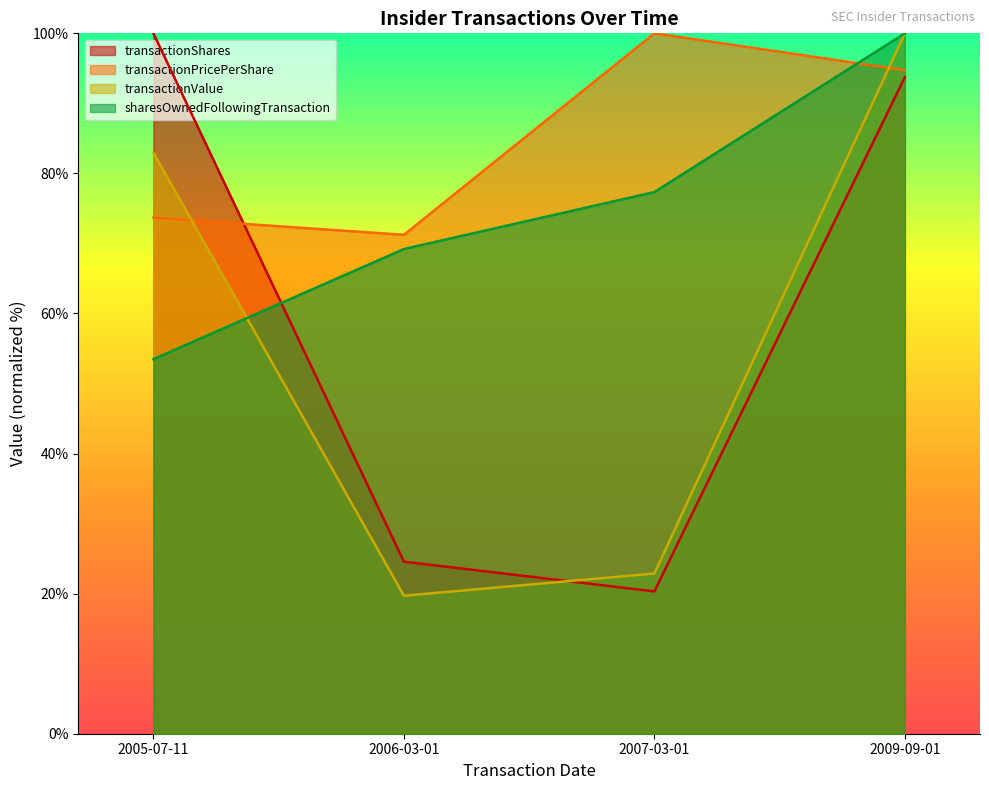

Which category has the lowest value in the transactionShares series?

2007-03-01